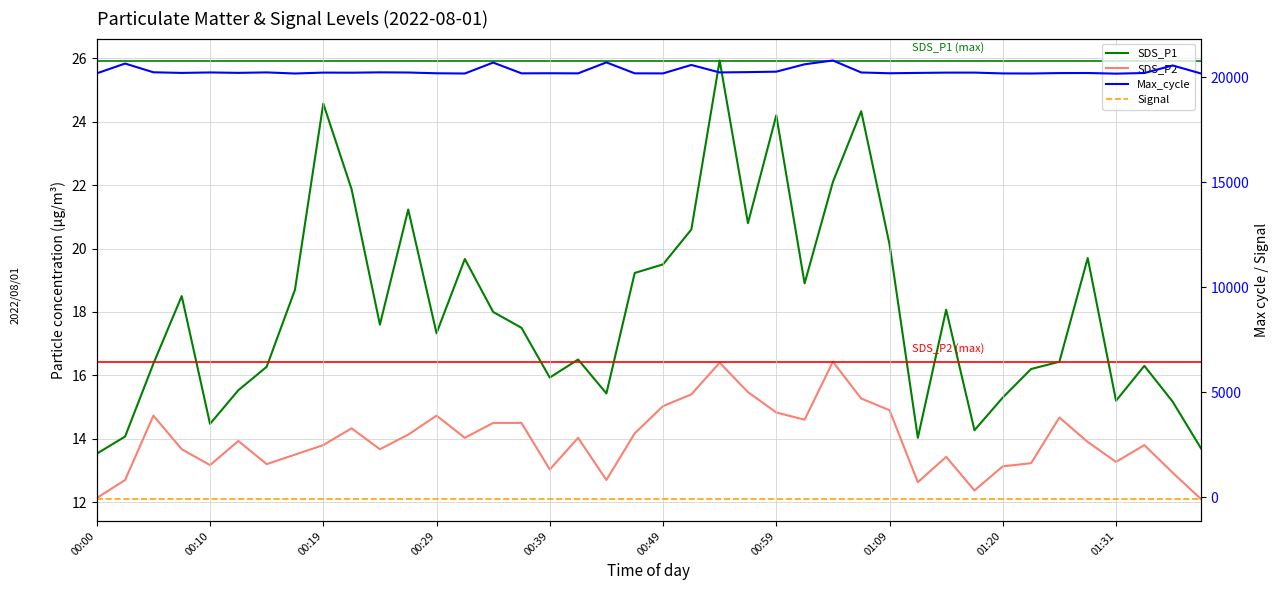

True or false: SDS_P2 and SDS_P1 intersect in this chart.

False